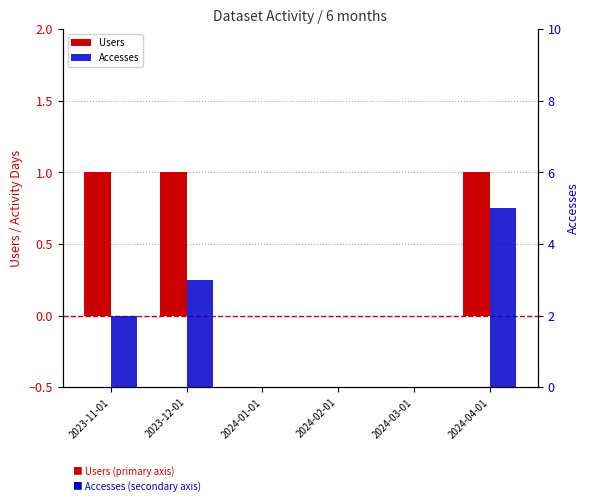

How many groups of bars are there?

6